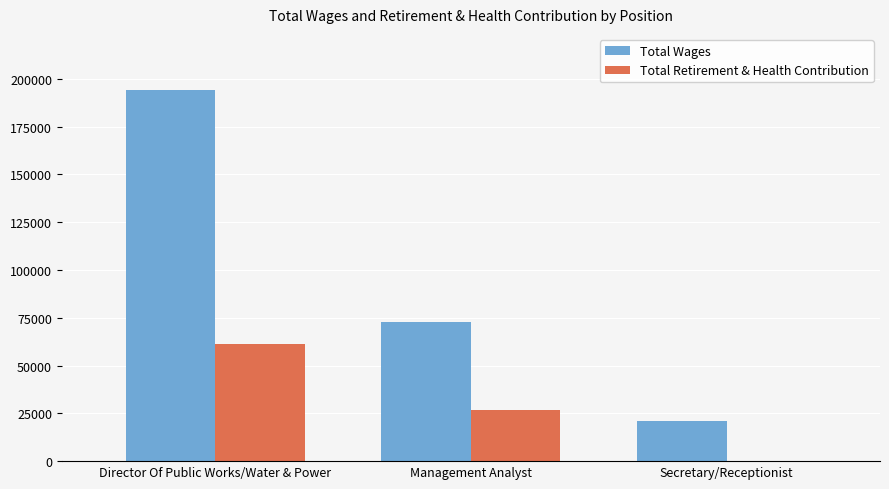

Where does the Total Retirement & Health Contribution series first go above 26738?

Director Of Public Works/Water & Power